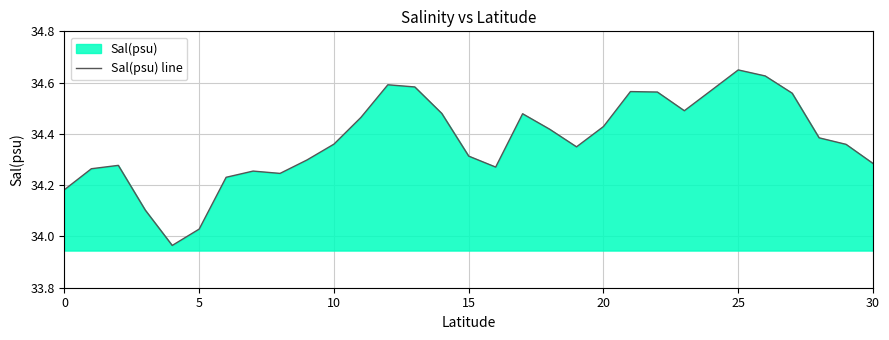

What value does the data have at 21?

34.6